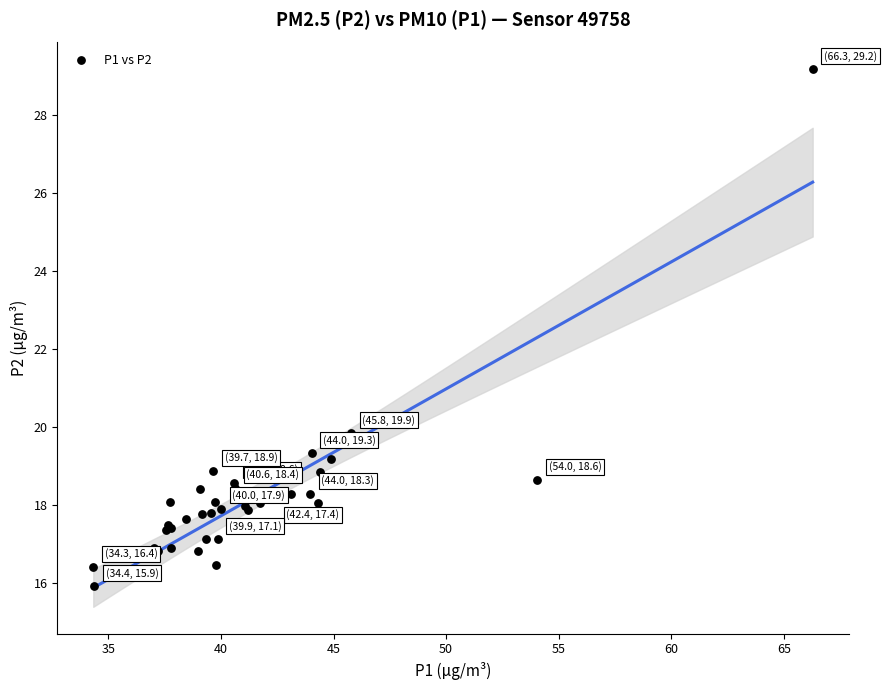

What Y value in the scatter plot is closest to 22?

19.9